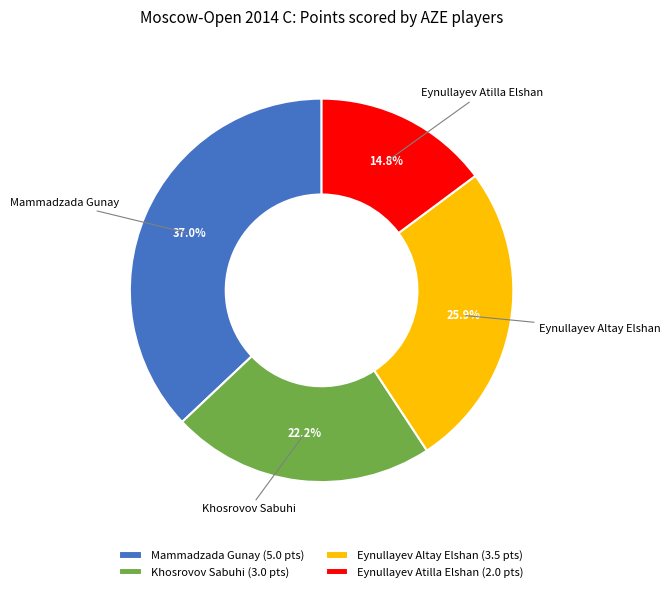

Is it true that Eynullayev Altay Elshan is 14% of the pie?

False